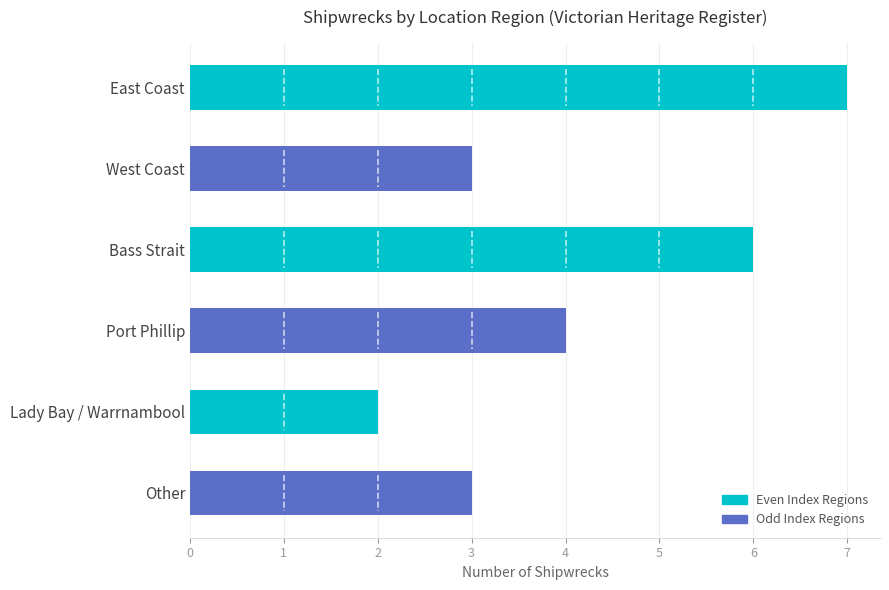

How many bars are there in total?

6